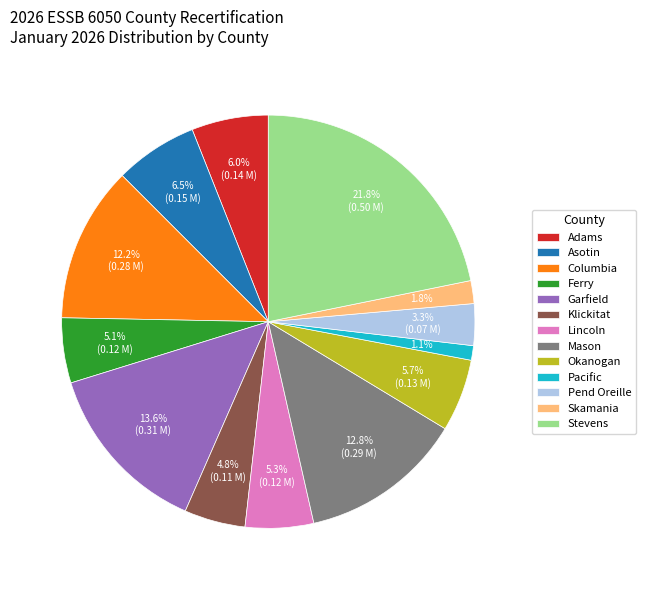

Which slice is the smallest?

Pacific